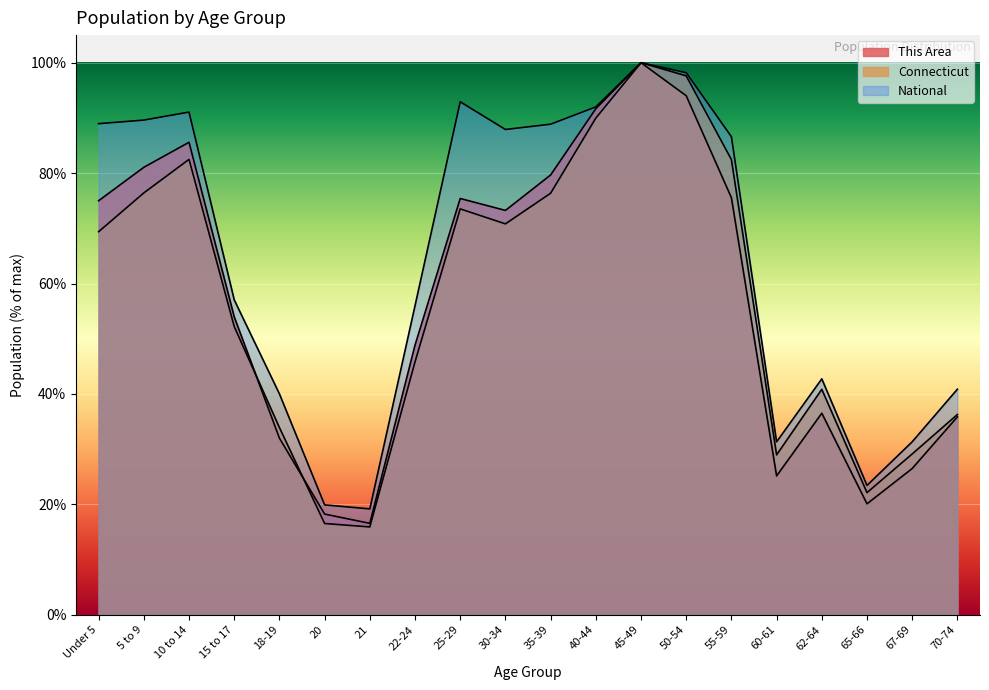

Reading left to right, what are all the values shown in this chart?

This Area: Under 5=75.0	5 to 9=81.1	10 to 14=85.6	15 to 17=54.0	18-19=32.0	20=18.2	21=16.6	22-24=48.8	25-29=75.4	30-34=73.2	35-39=79.7	40-44=91.7	45-49=100.0	50-54=94.0	55-59=75.5	60-61=25.1	62-64=36.5	65-66=20.1	67-69=26.5	70-74=35.9
Connecticut: Under 5=69.4	5 to 9=76.4	10 to 14=82.5	15 to 17=52.2	18-19=33.9	20=16.5	21=15.9	22-24=45.8	25-29=73.5	30-34=70.8	35-39=76.4	40-44=90.0	45-49=100.0	50-54=97.6	55-59=82.5	60-61=29.0	62-64=40.8	65-66=22.1	67-69=29.1	70-74=36.3
National: Under 5=89.0	5 to 9=89.6	10 to 14=91.1	15 to 17=57.0	18-19=40.0	20=19.9	21=19.2	22-24=56.0	25-29=92.9	30-34=87.9	35-39=88.9	40-44=92.0	45-49=100.0	50-54=98.2	55-59=86.6	60-61=31.3	62-64=42.7	65-66=23.4	67-69=31.3	70-74=40.9